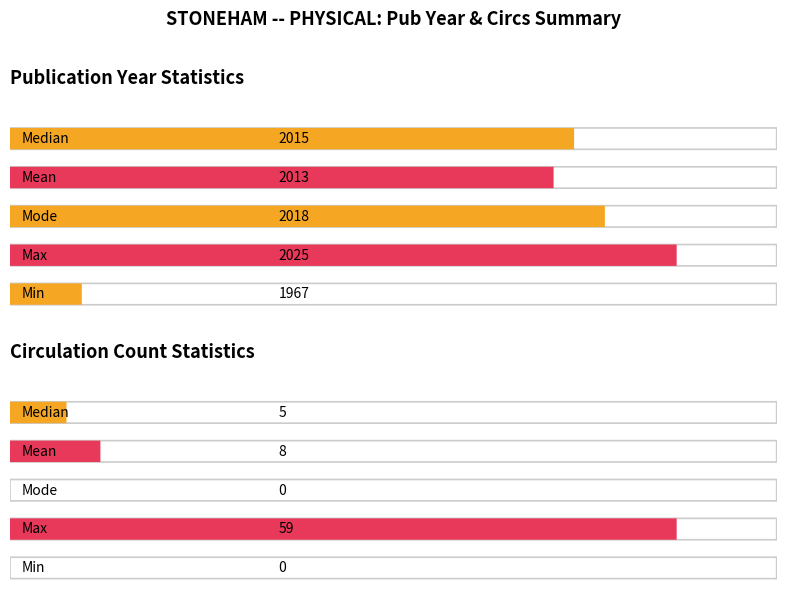

What is the difference between the maximum and minimum values in the Min series?

1967